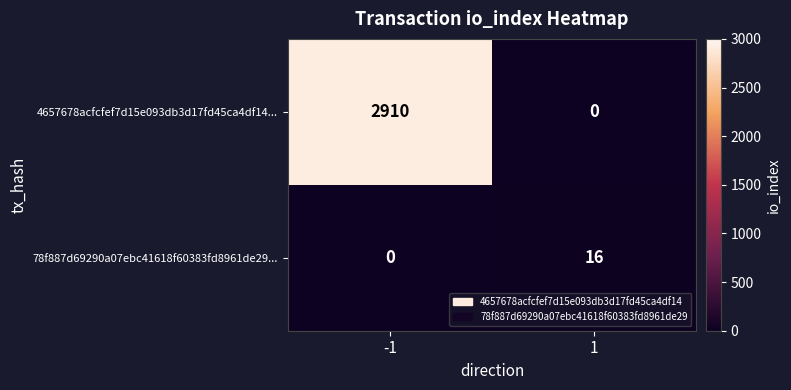

At how many categories does at least one series exceed 2886?

1